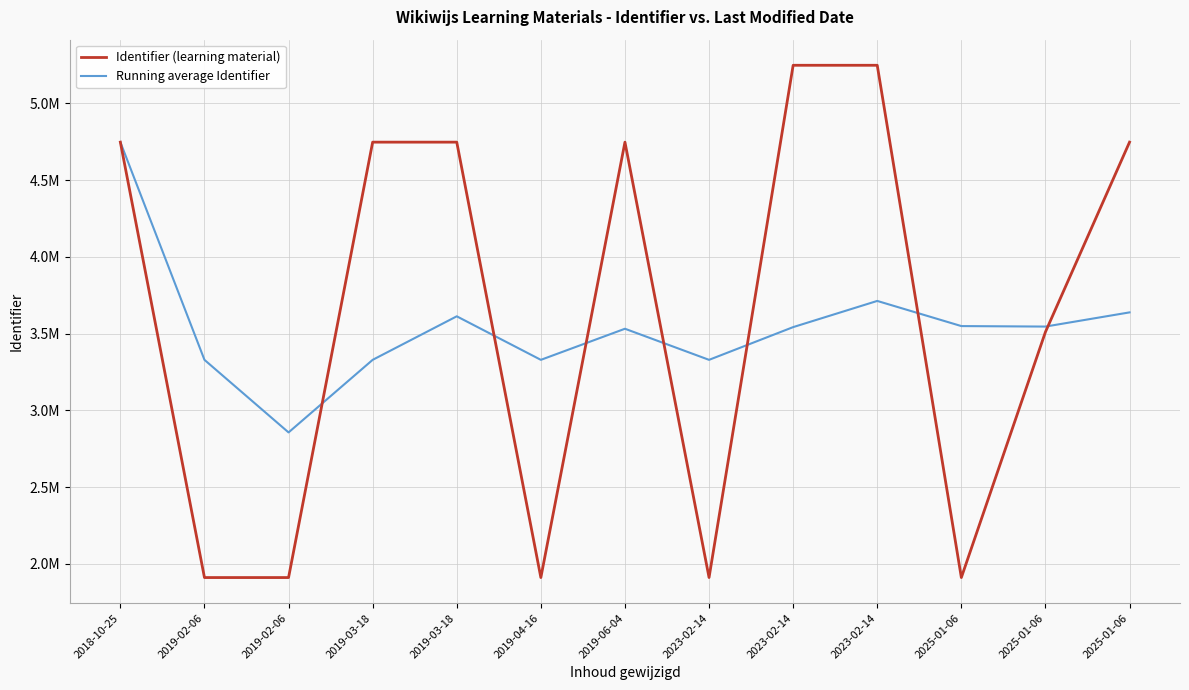

Does the chart have visible grid lines?

Yes